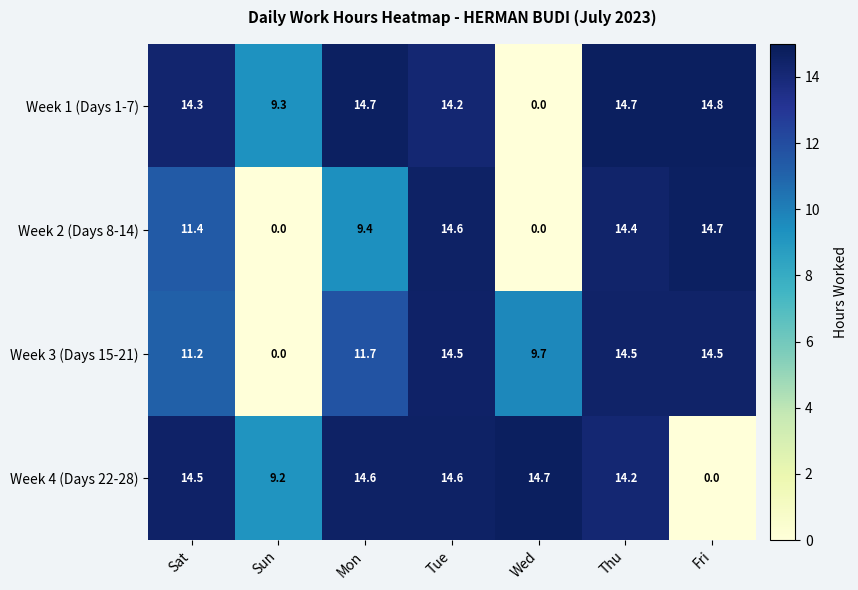

How many values in the Week 4 (Days 22-28) series are below 14?

2